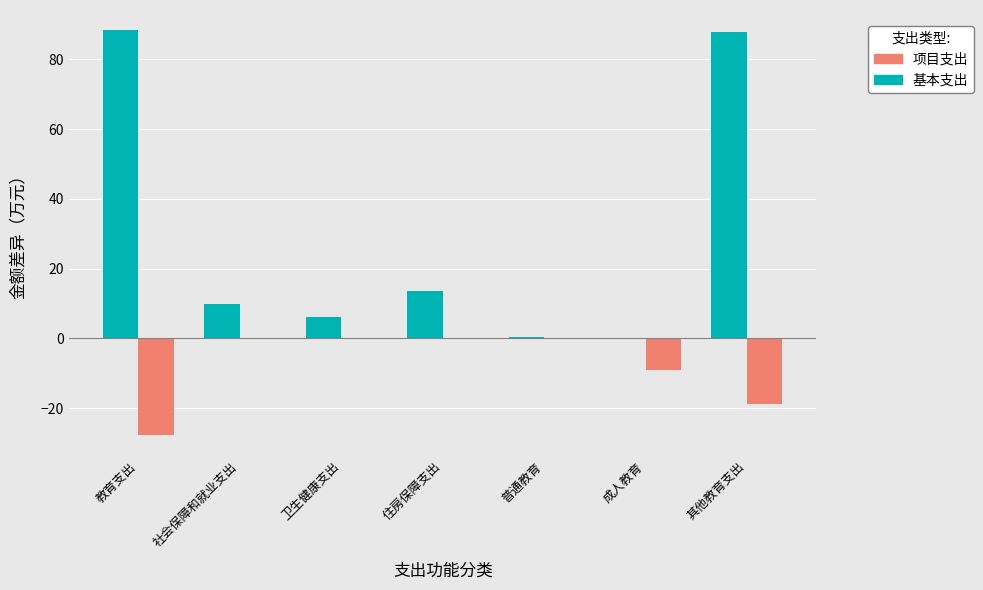

What is the total value across all series at 社会保障和就业支出?

9.7